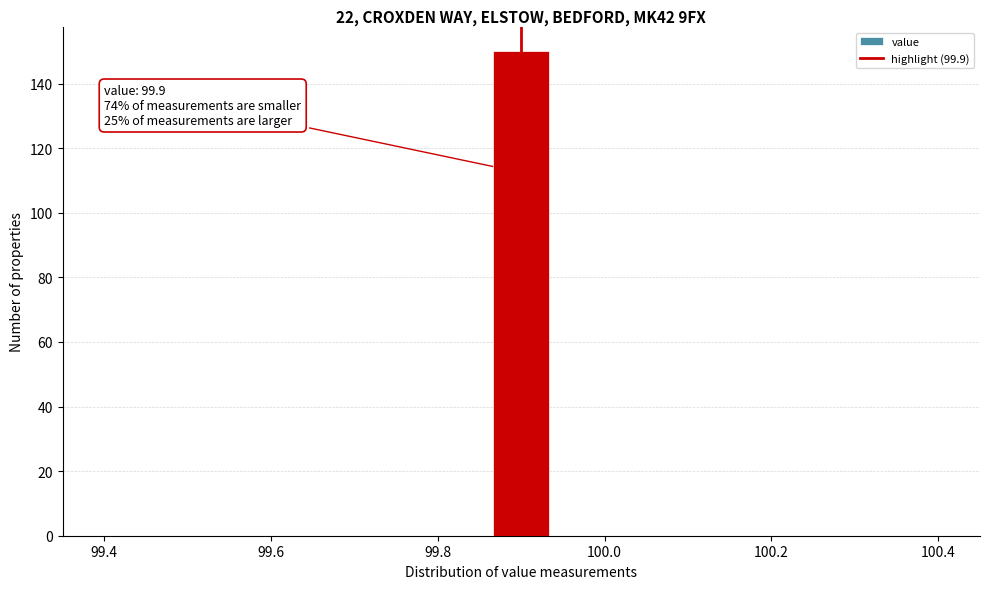

Around what value on the x-axis is the tallest bar? Give the approximate position of its centre, as read against the axis.

99.90